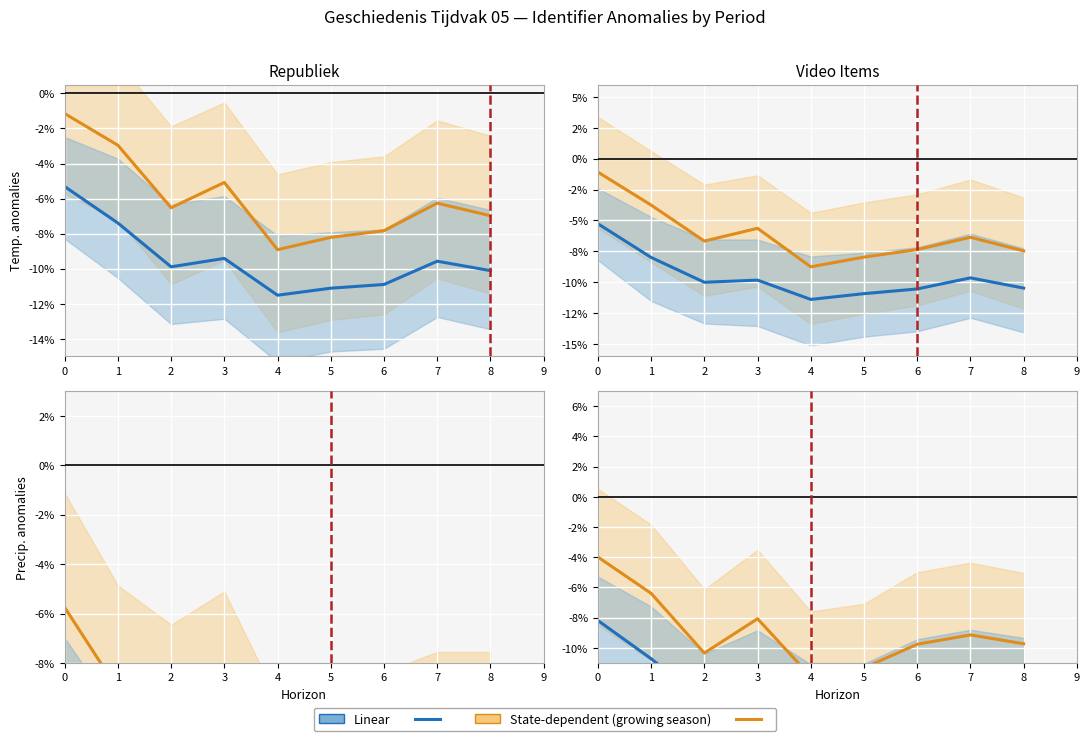

True or false: Linear and State-dependent (growing season) intersect in this chart.

False